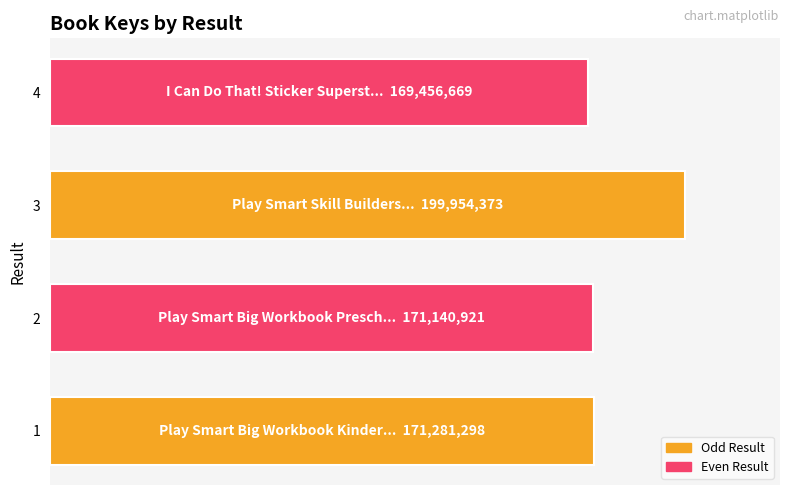

Does the chart contain stacked bars?

No